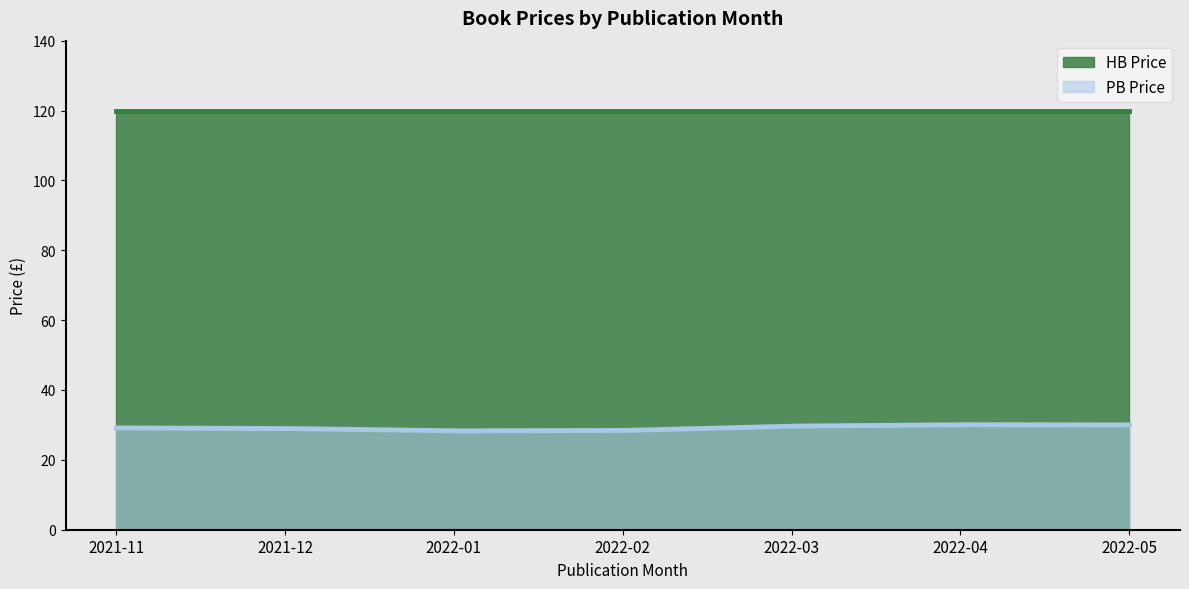

Which series has the largest total across all categories?

HB Price